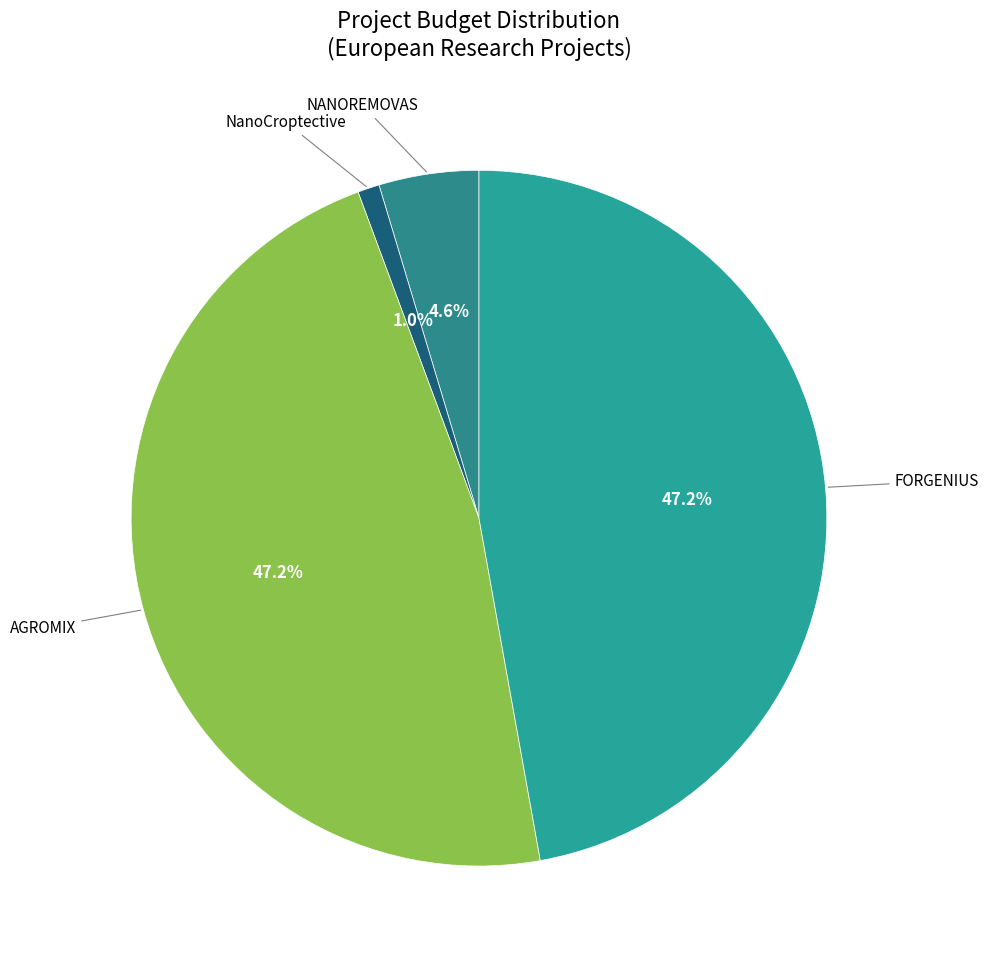

Is there a majority slice in this chart?

No